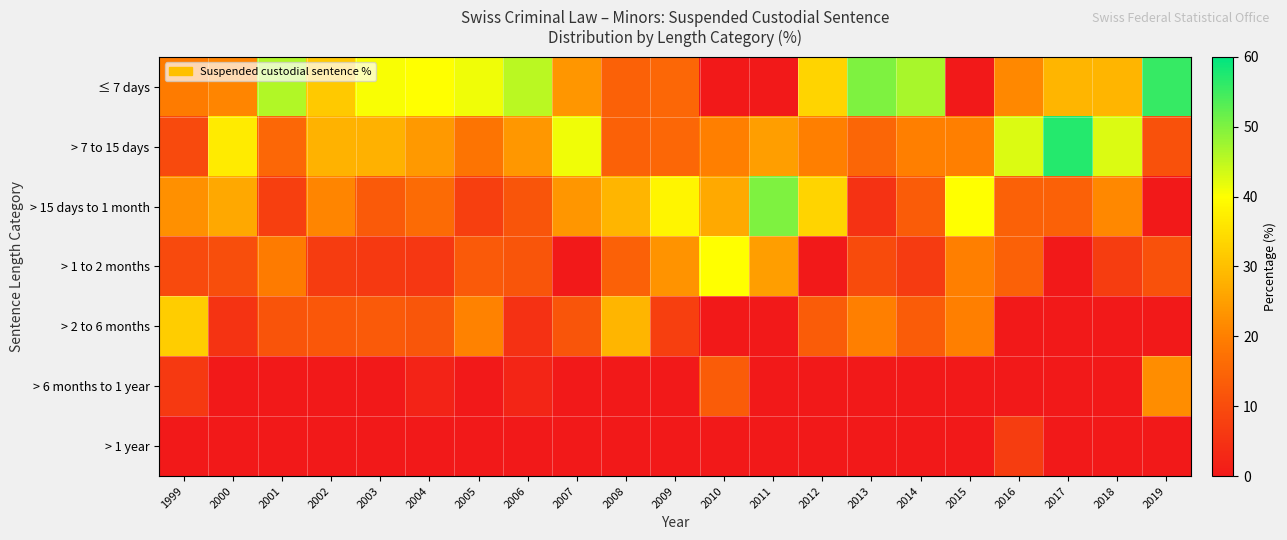

List the series in order of their peak value, highest first.

> 7 to 15 days, ≤ 7 days, > 15 days to 1 month, > 1 to 2 months, > 2 to 6 months, > 6 months to 1 year, > 1 year